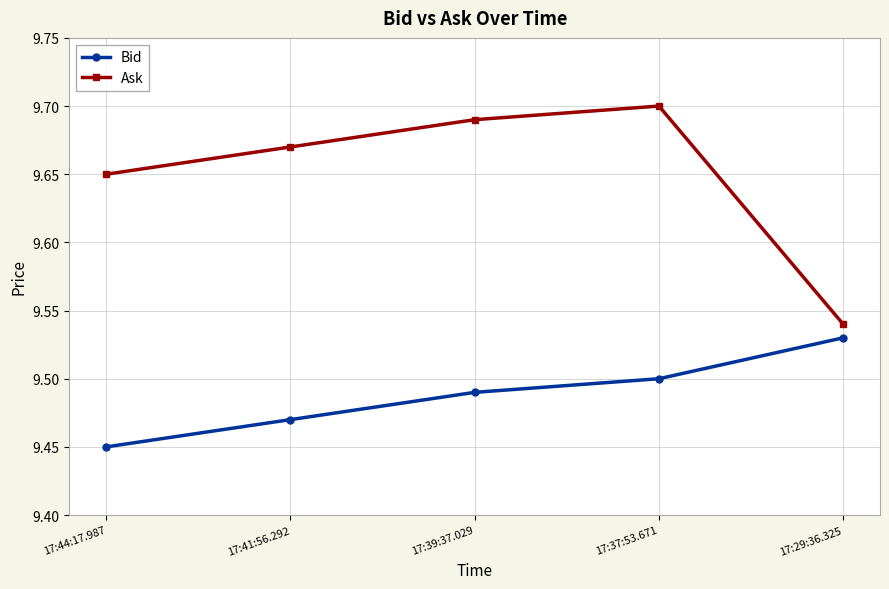

At which label does Bid reach its peak?

17:29:36.325